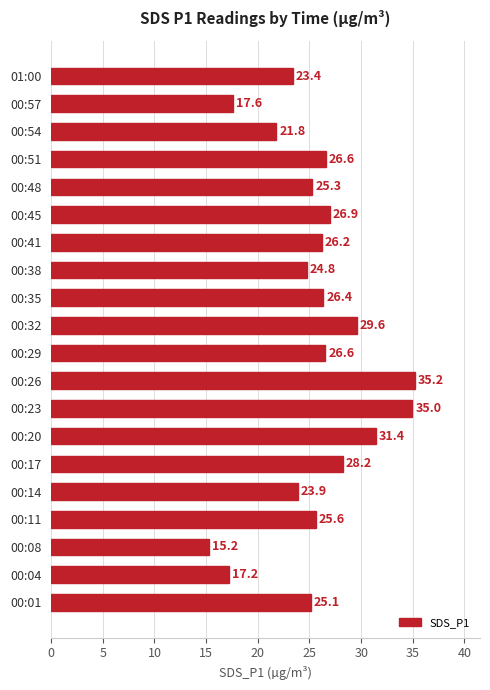

True or false: the data shows 16.3 at 00:01.

False